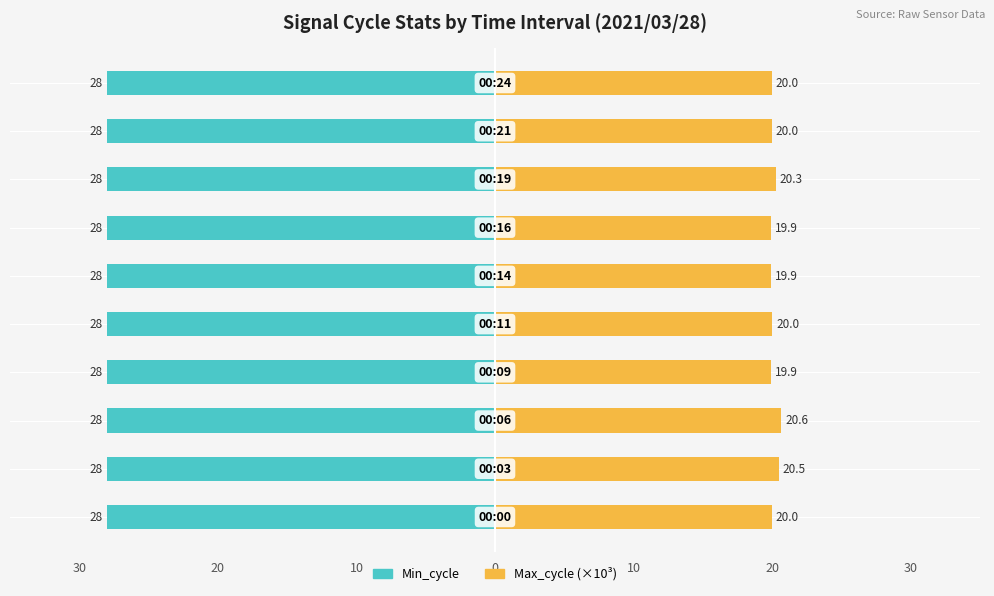

The value of Max_cycle (×10³) at 10 is 13.4. True or false?

False